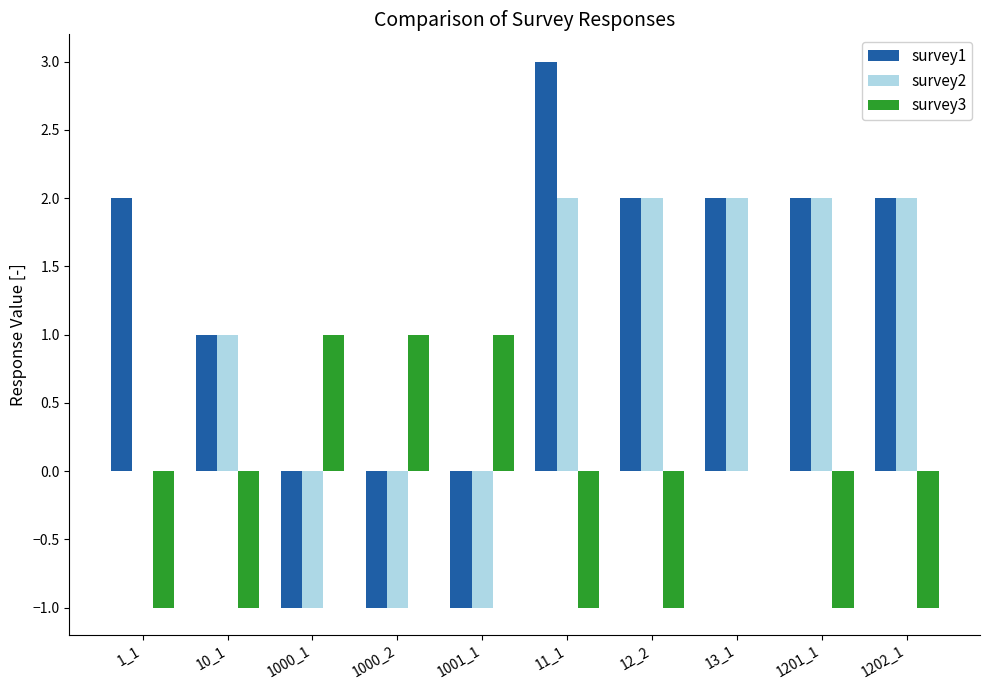

Is the value of survey1 at 13_1 greater than the value of survey3 at 1000_1?

Yes